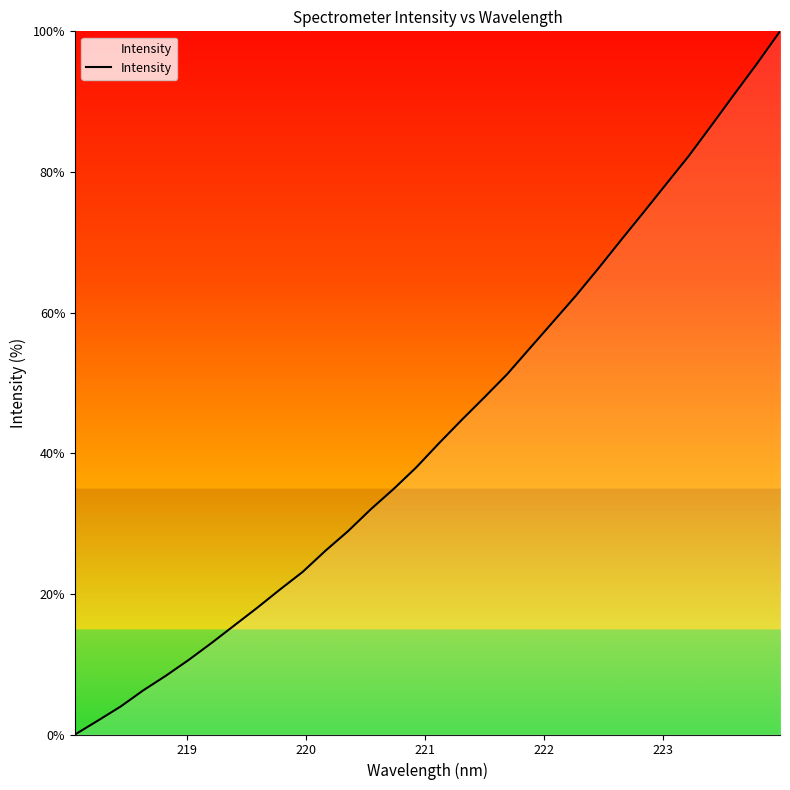

What is the greatest value displayed?

100.0